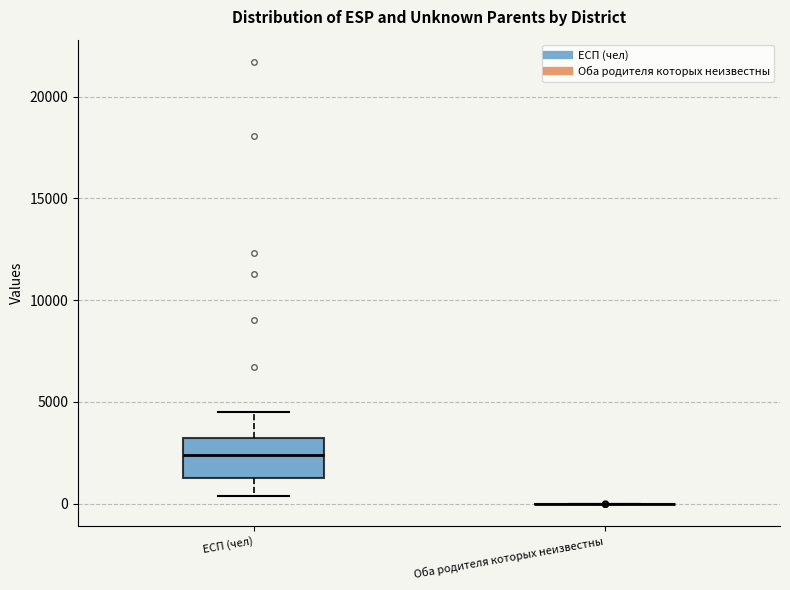

Comparing the boxes themselves (not the whiskers), which one is the tallest?

ЕСП (чел)